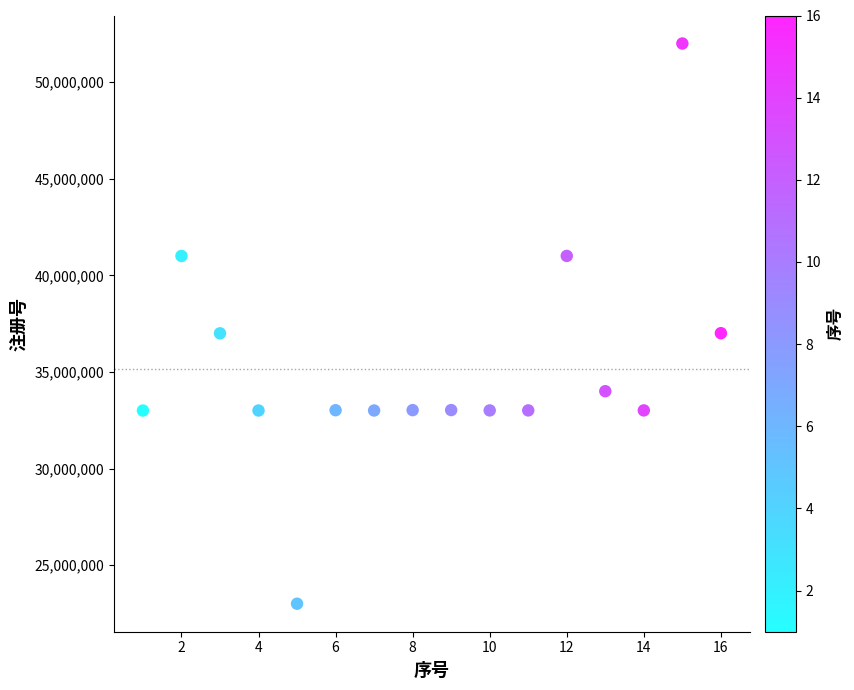

What is the range of Y values (max minus min)?

29001702